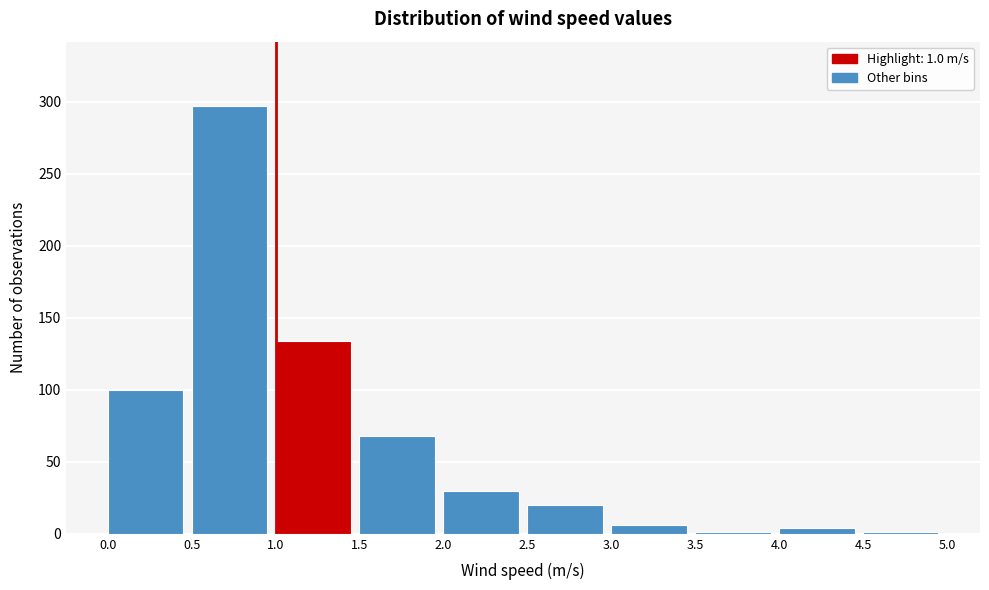

Over which range of the x-axis is the bar tallest?

0.5 to 1.0